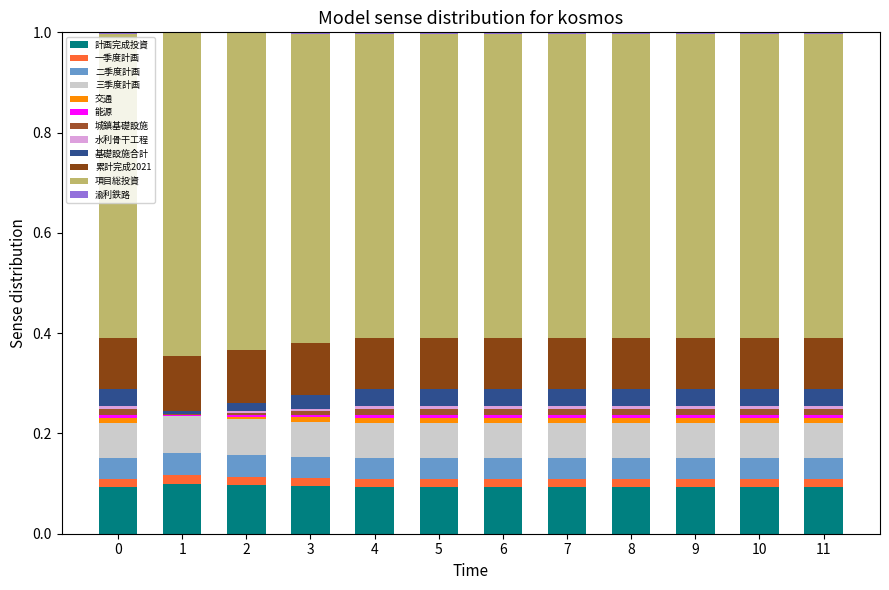

The 渝利鉄路 series shows 0.0 at 3. True or false?

False